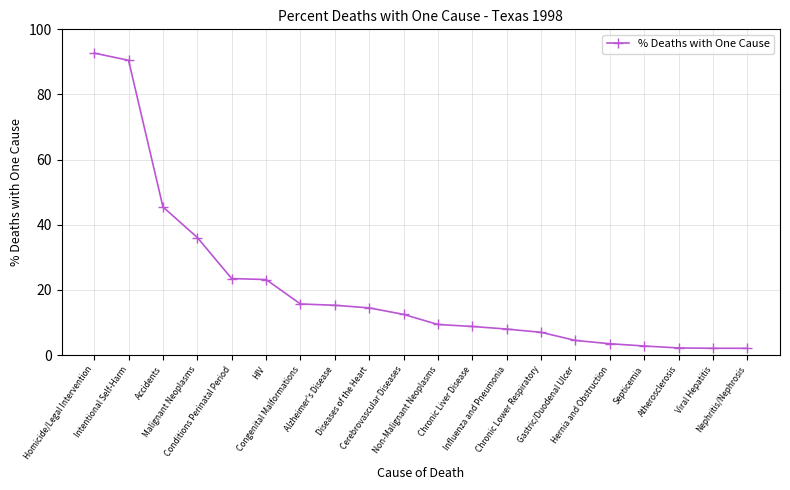

What is the smallest value displayed?

2.1